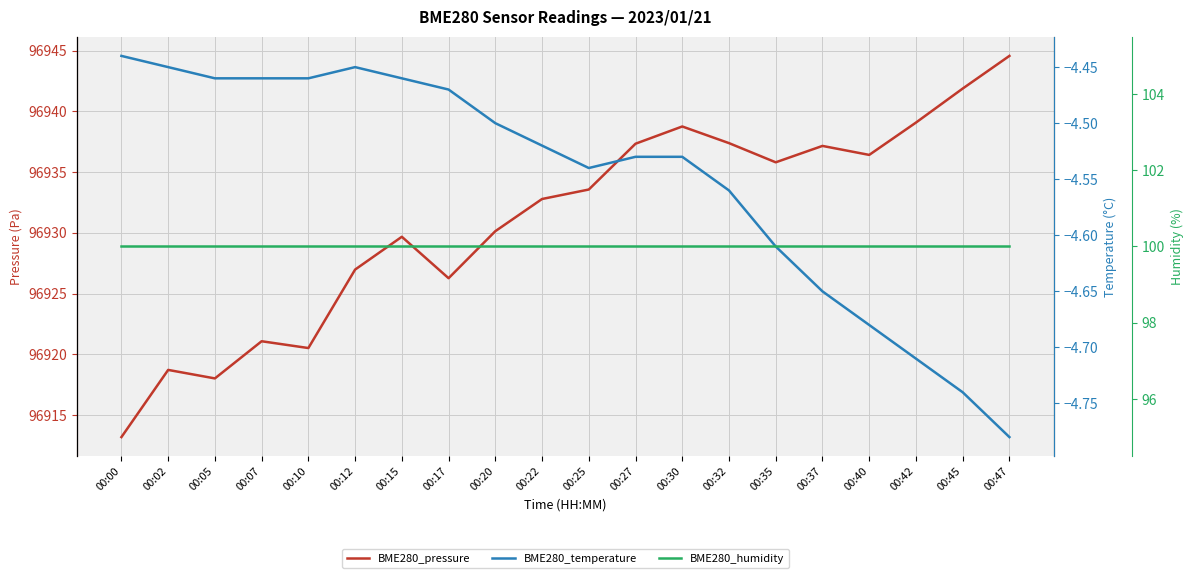

The value of BME280_pressure at 00:45 is 96941.9. True or false?

True